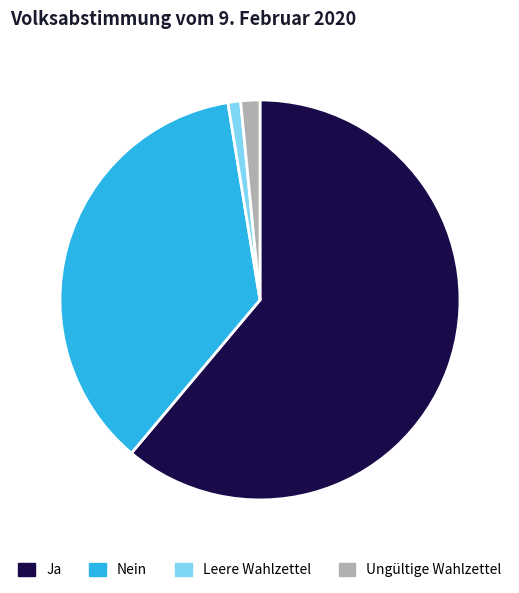

Between Leere Wahlzettel and Ja, which is larger?

Ja